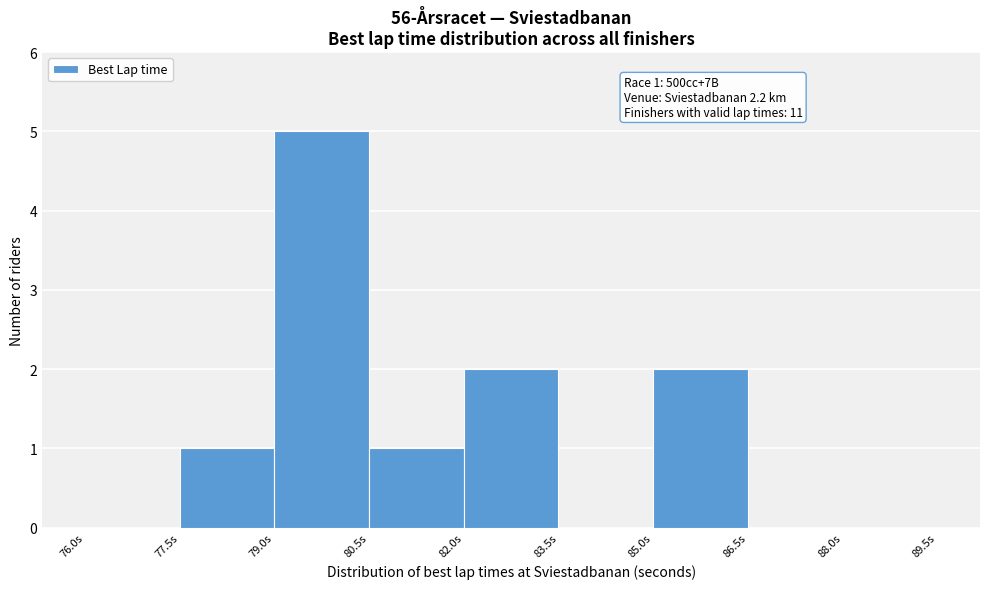

Over which range of the x-axis is the bar tallest?

79.0 to 80.5